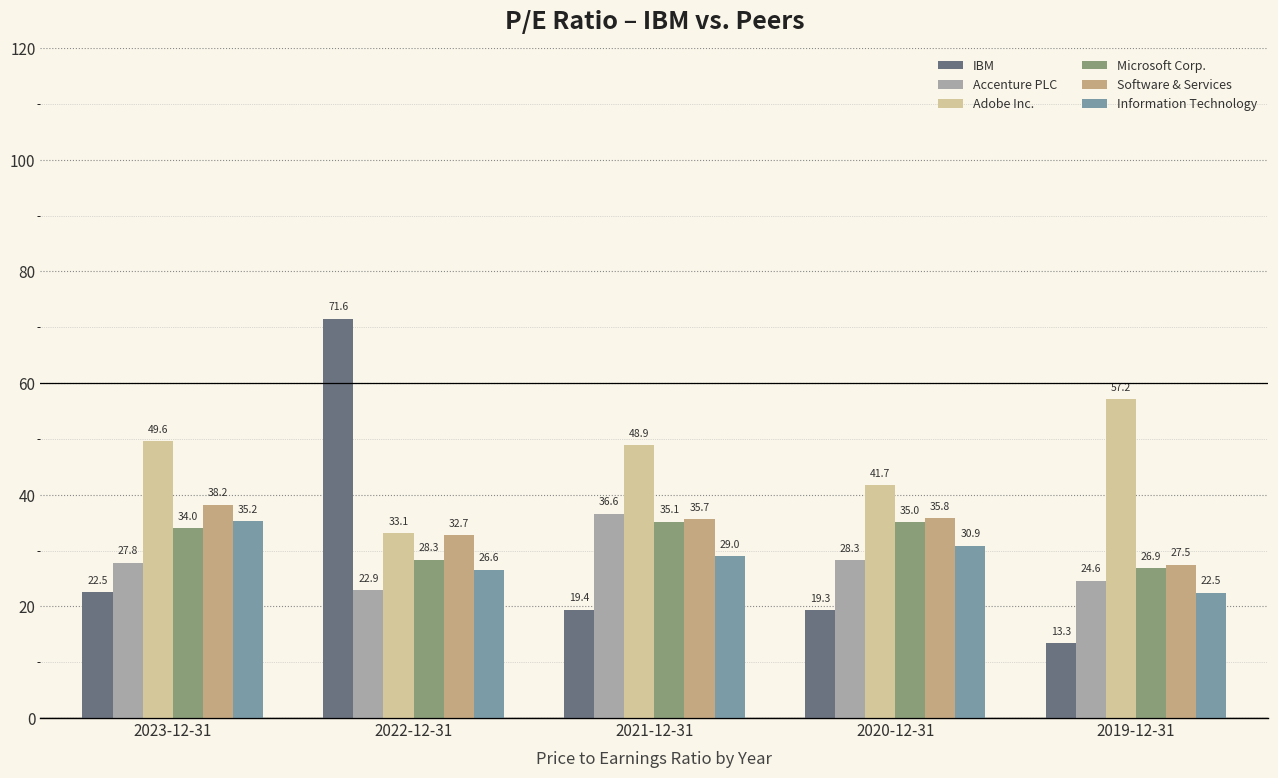

What is the value of the Microsoft Corp. bar at the 2nd from the left?

28.3